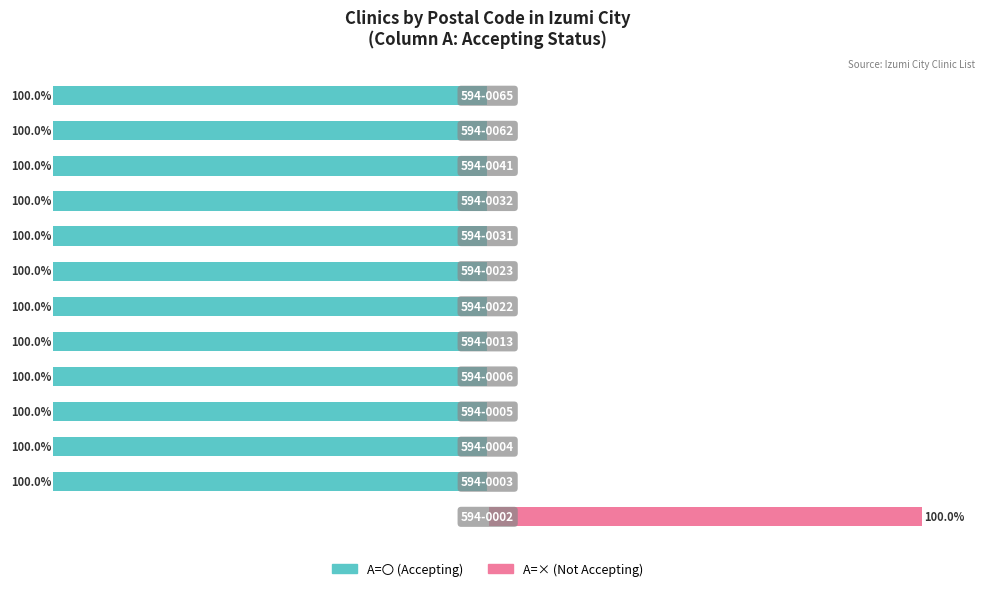

Reading right to left, extract all data points from this chart.

A=〇 (Accepting): -100	-100	-100	-100	-100	-100	-100	-100	-100	-100	-100	-100	0
A=× (Not Accepting): 0	0	0	0	0	0	0	0	0	0	0	0	100